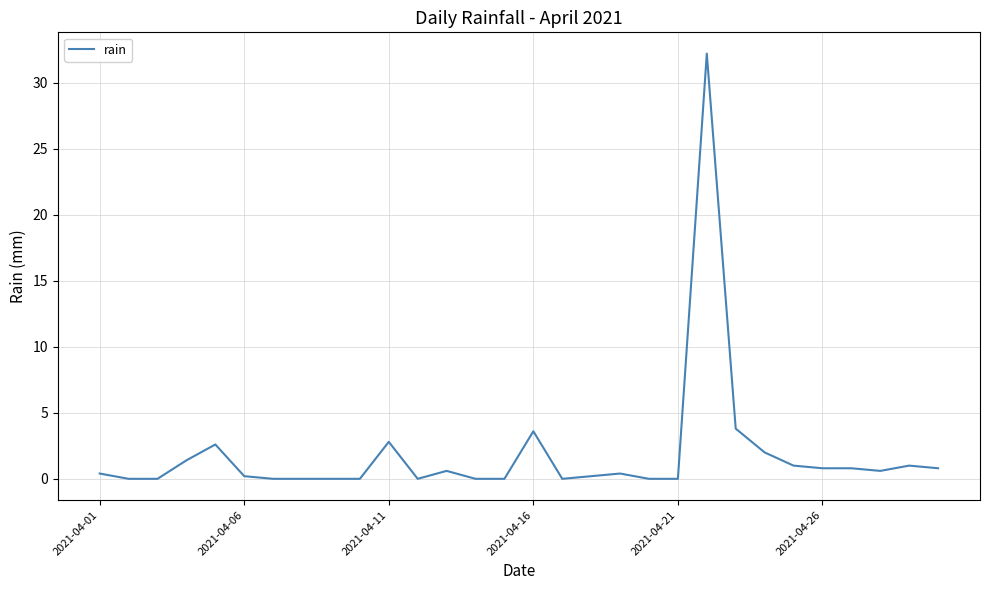

What is the difference between the maximum and minimum values?

32.2